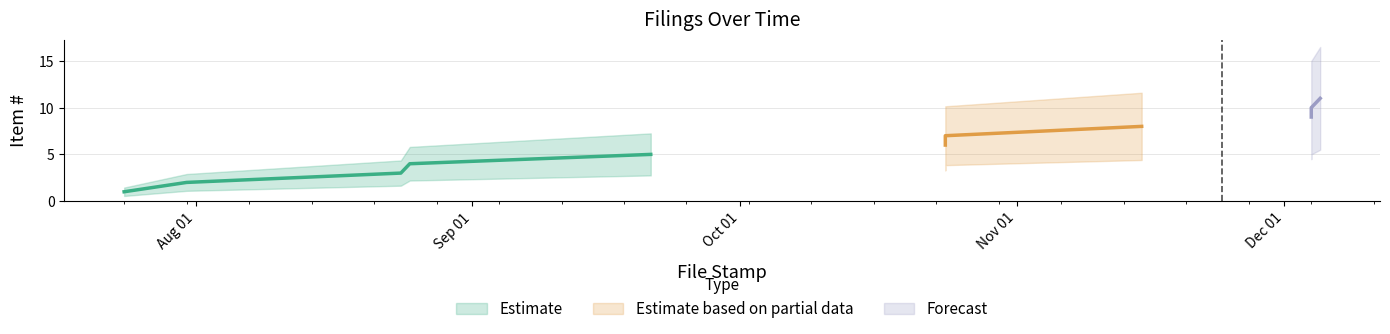

What is the smallest value displayed?

1